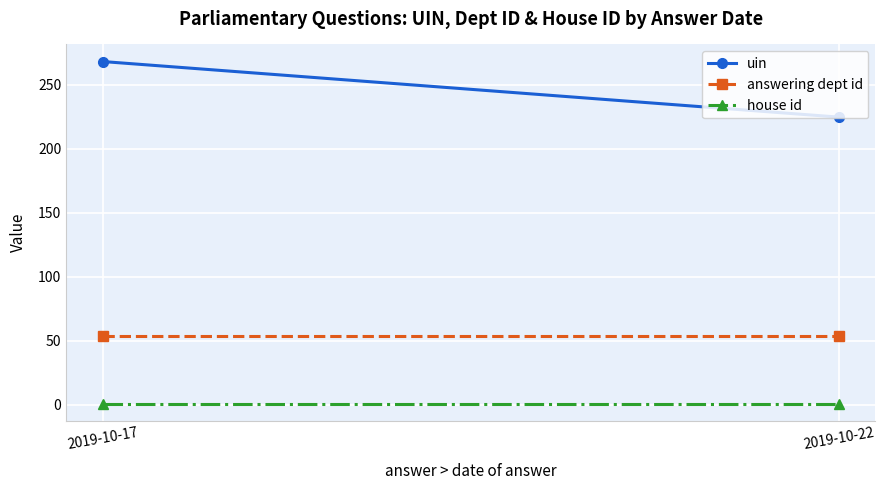

How many lines are shown in the chart?

3